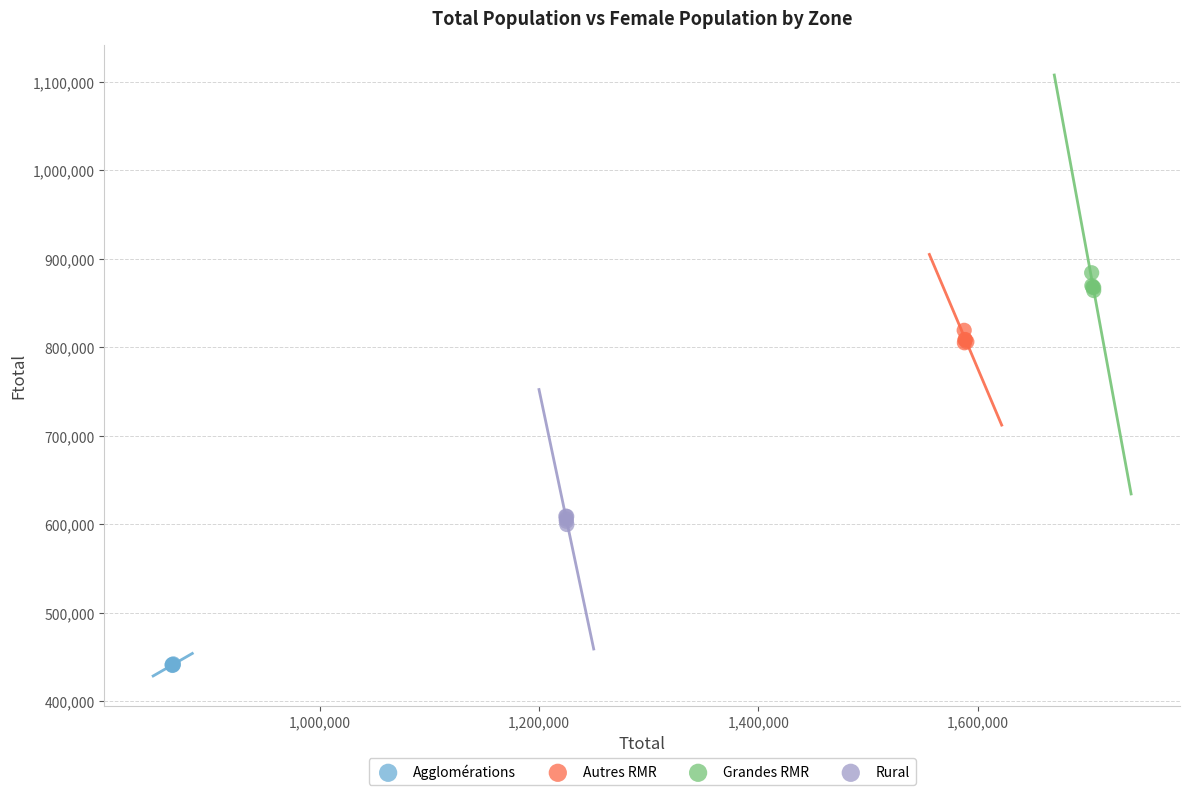

Which series contains the lowest Y value?

Agglomérations